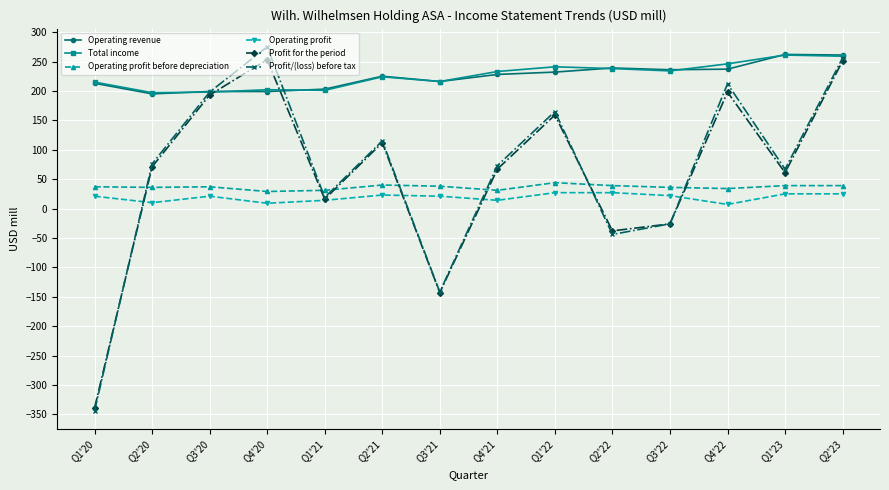

What position from the right is Q2'23?

1